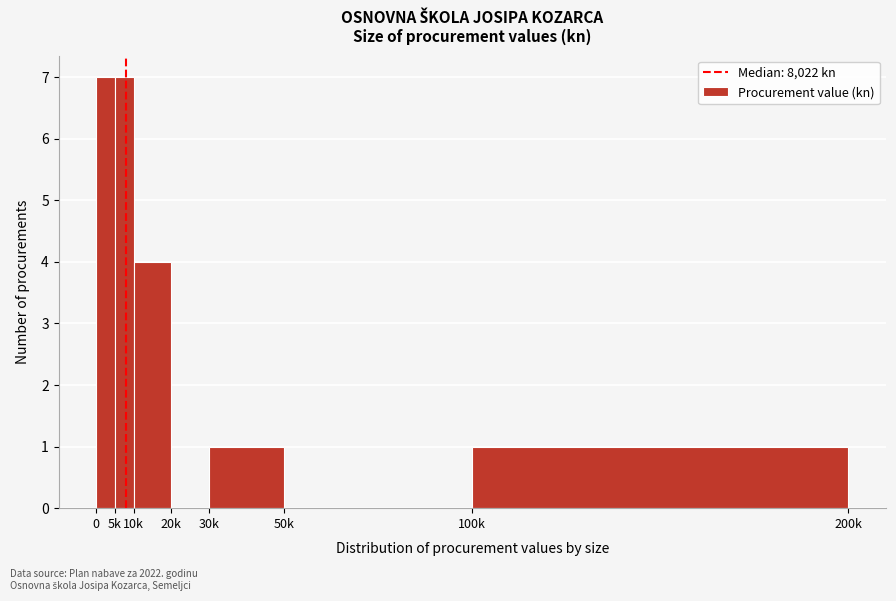

Reading left to right, what are all the values shown in this chart?

0=7	5k=7	10k=4	20k=0	30k=1	50k=0	100k=1